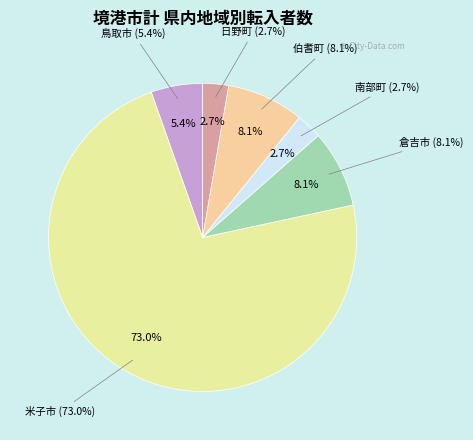

Is 伯耆町 the majority of the pie?

No